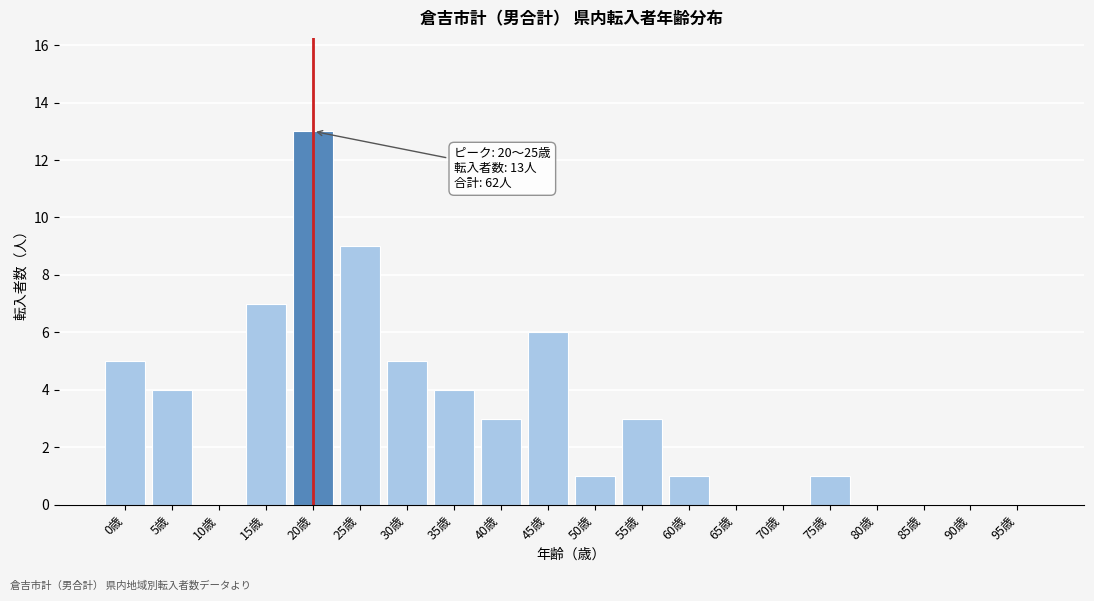

Reading right to left, transcribe all the data shown in this chart.

95歳=0	90歳=0	85歳=0	80歳=0	75歳=1	70歳=0	65歳=0	60歳=1	55歳=3	50歳=1	45歳=6	40歳=3	35歳=4	30歳=5	25歳=9	20歳=13	15歳=7	10歳=0	5歳=4	0歳=5